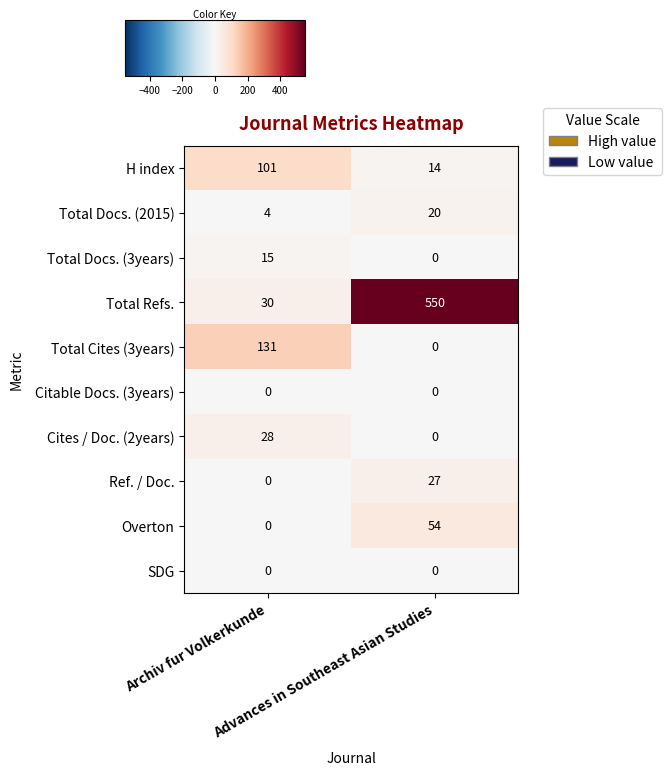

What is the sum of all H index values?

115